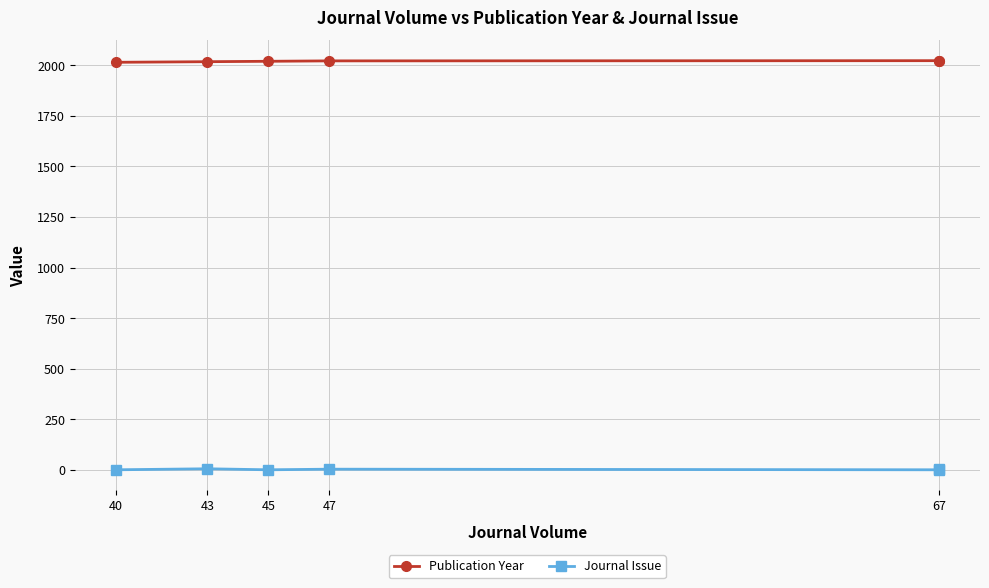

What is the label of the 3rd point from the left?

45